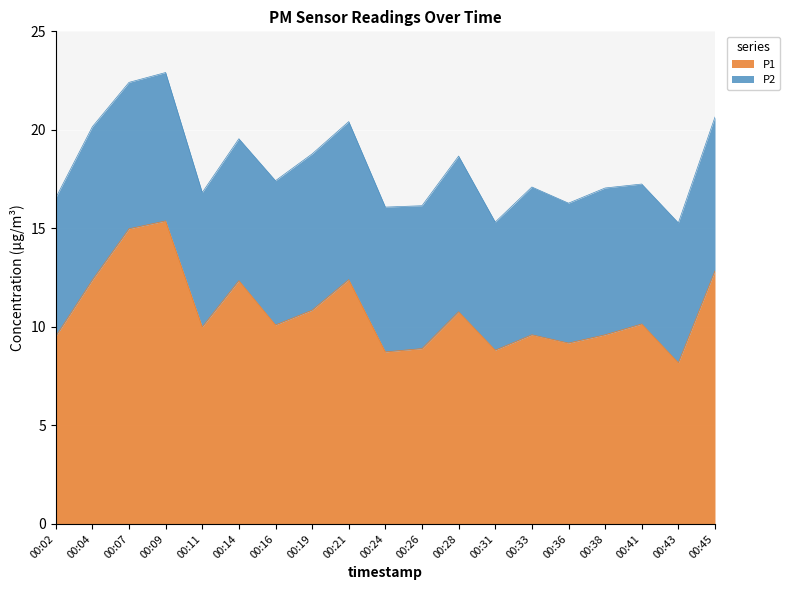

Rank the categories by value from lowest to highest.

00:43, 00:24, 00:31, 00:26, 00:36, 00:02, 00:33, 00:38, 00:11, 00:16, 00:41, 00:28, 00:19, 00:14, 00:04, 00:21, 00:45, 00:07, 00:09